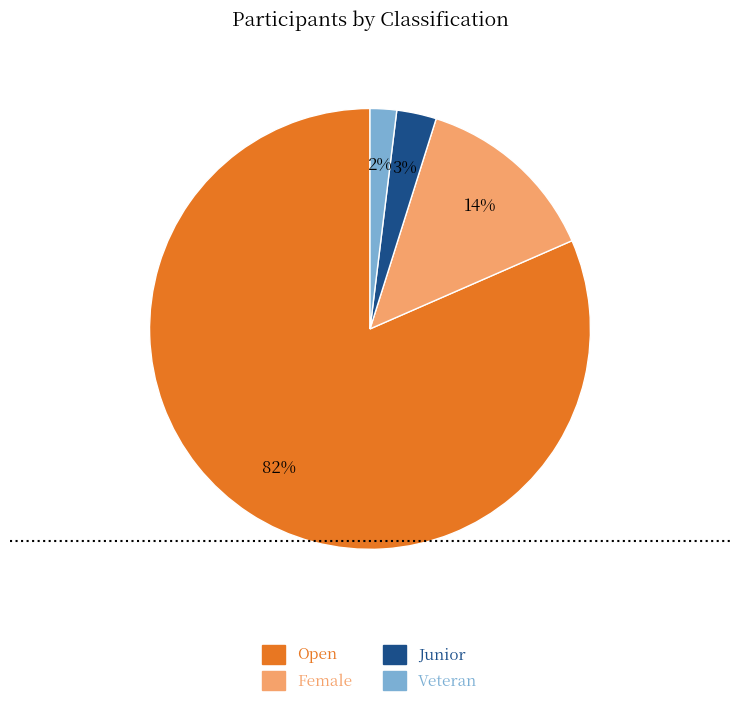

Does any single category account for the majority?

Yes